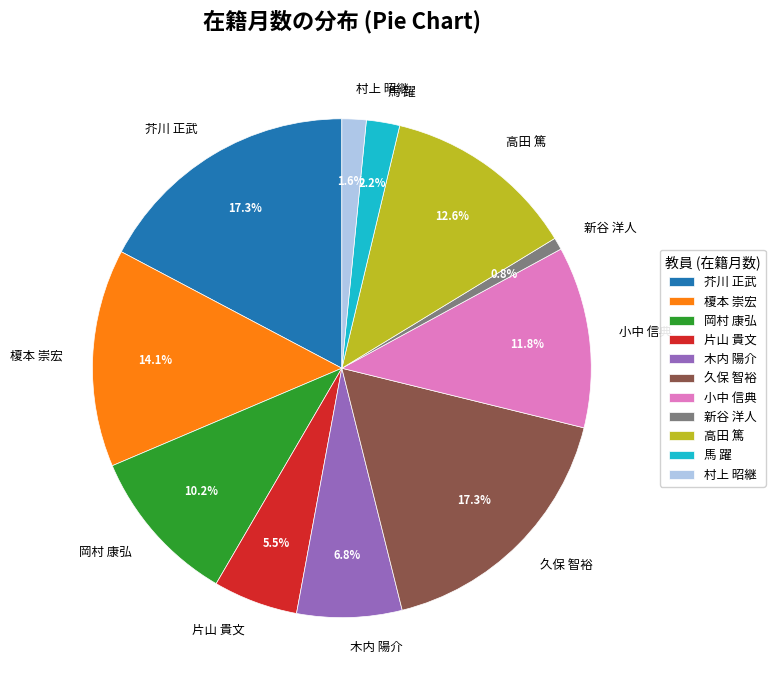

True or false: 高田 篤 accounts for 13% of the total.

True